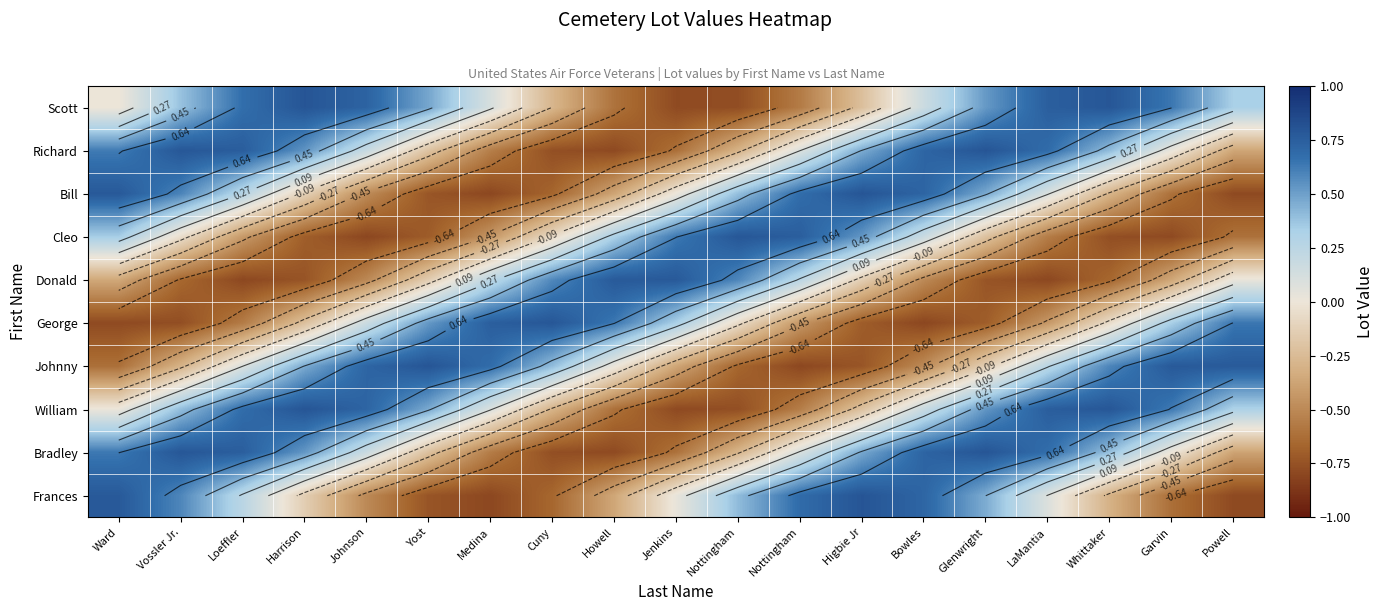

At which category is the sum across all series the highest?

Glenwright